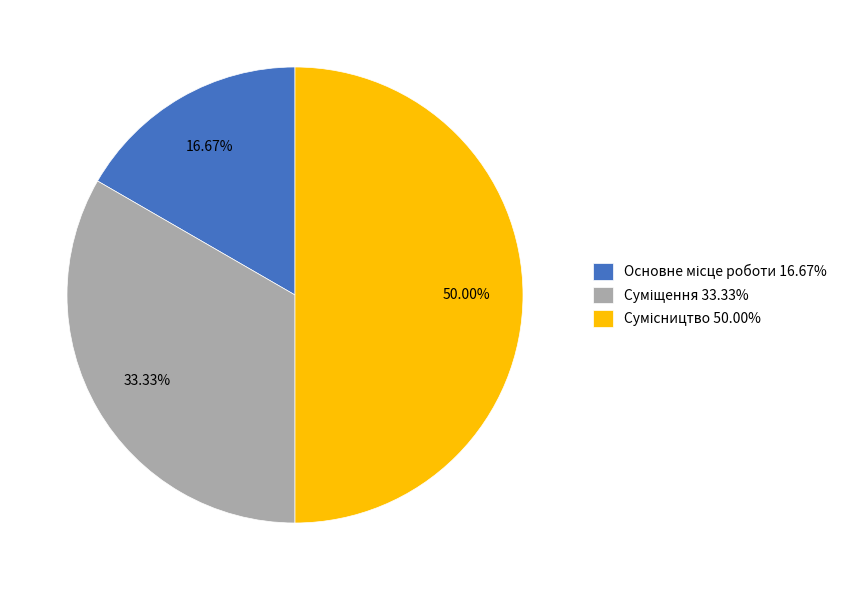

To the nearest percent, what is the difference between the largest and smallest slice percentages?

33%